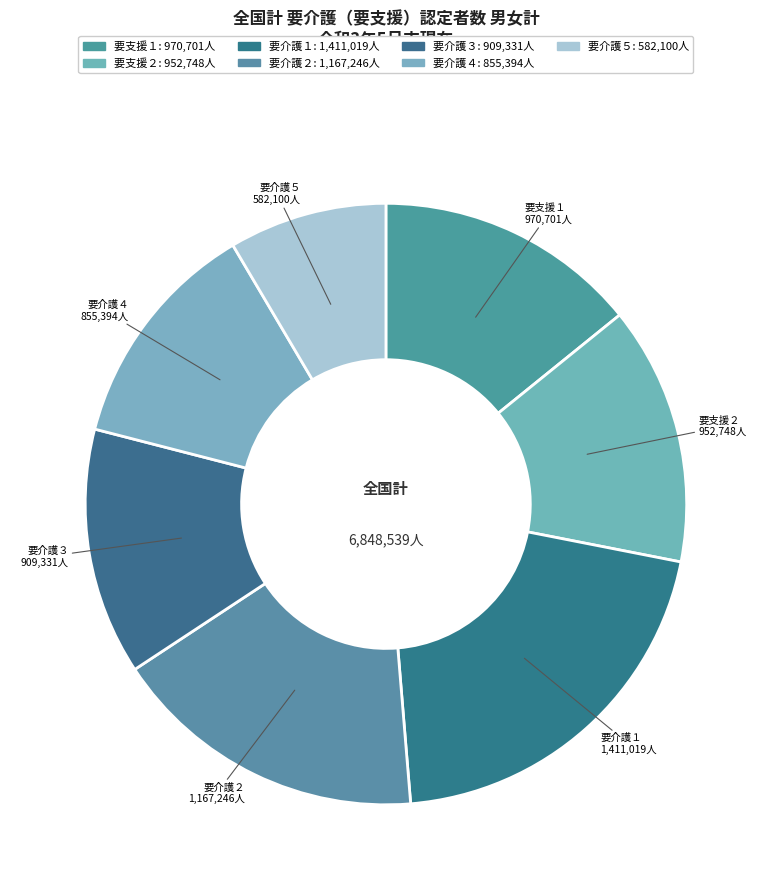

Is there a majority slice in this chart?

No